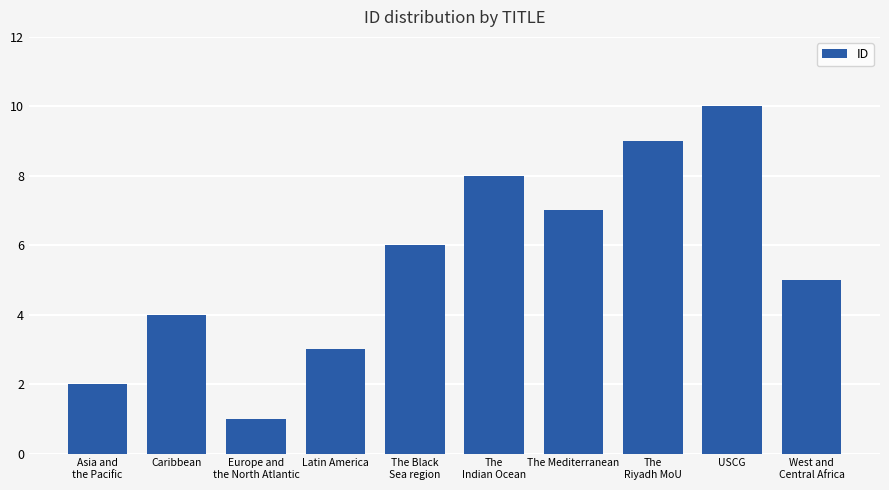

What is the label of the 7th bar from the right?

Latin America